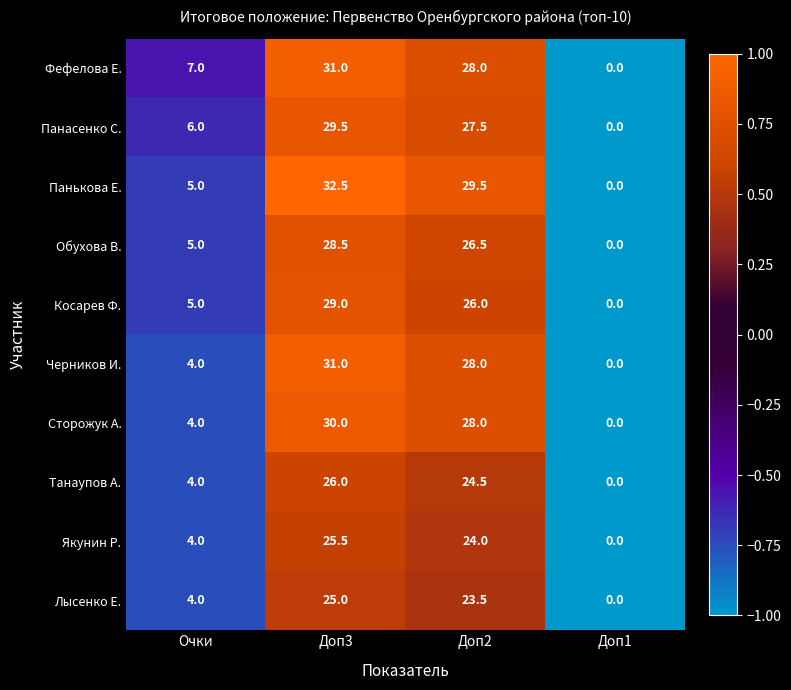

What is the difference between the highest and lowest values at Доп2?

6.0